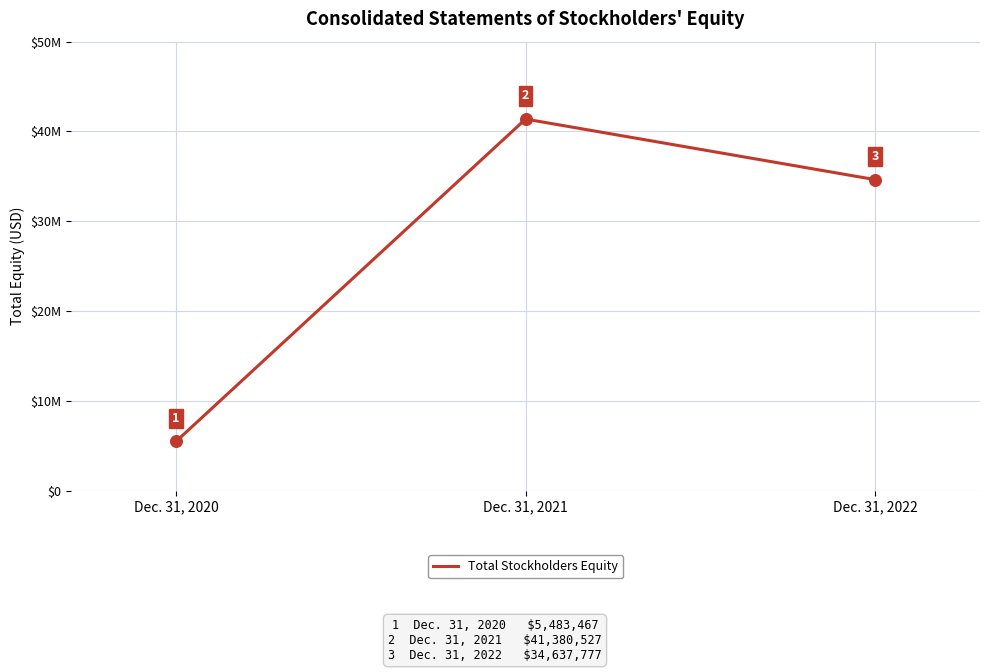

What is the ratio of the value at Dec. 31, 2022 to the value at Dec. 31, 2020?

6.3